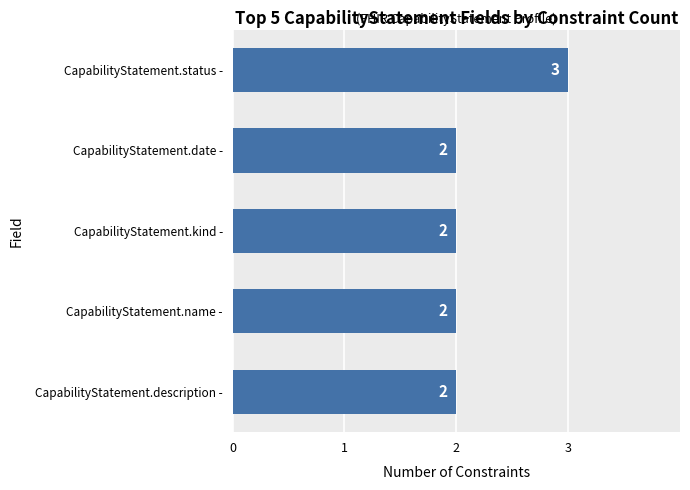

What is the label of the 1st bar from the top?

CapabilityStatement.status -